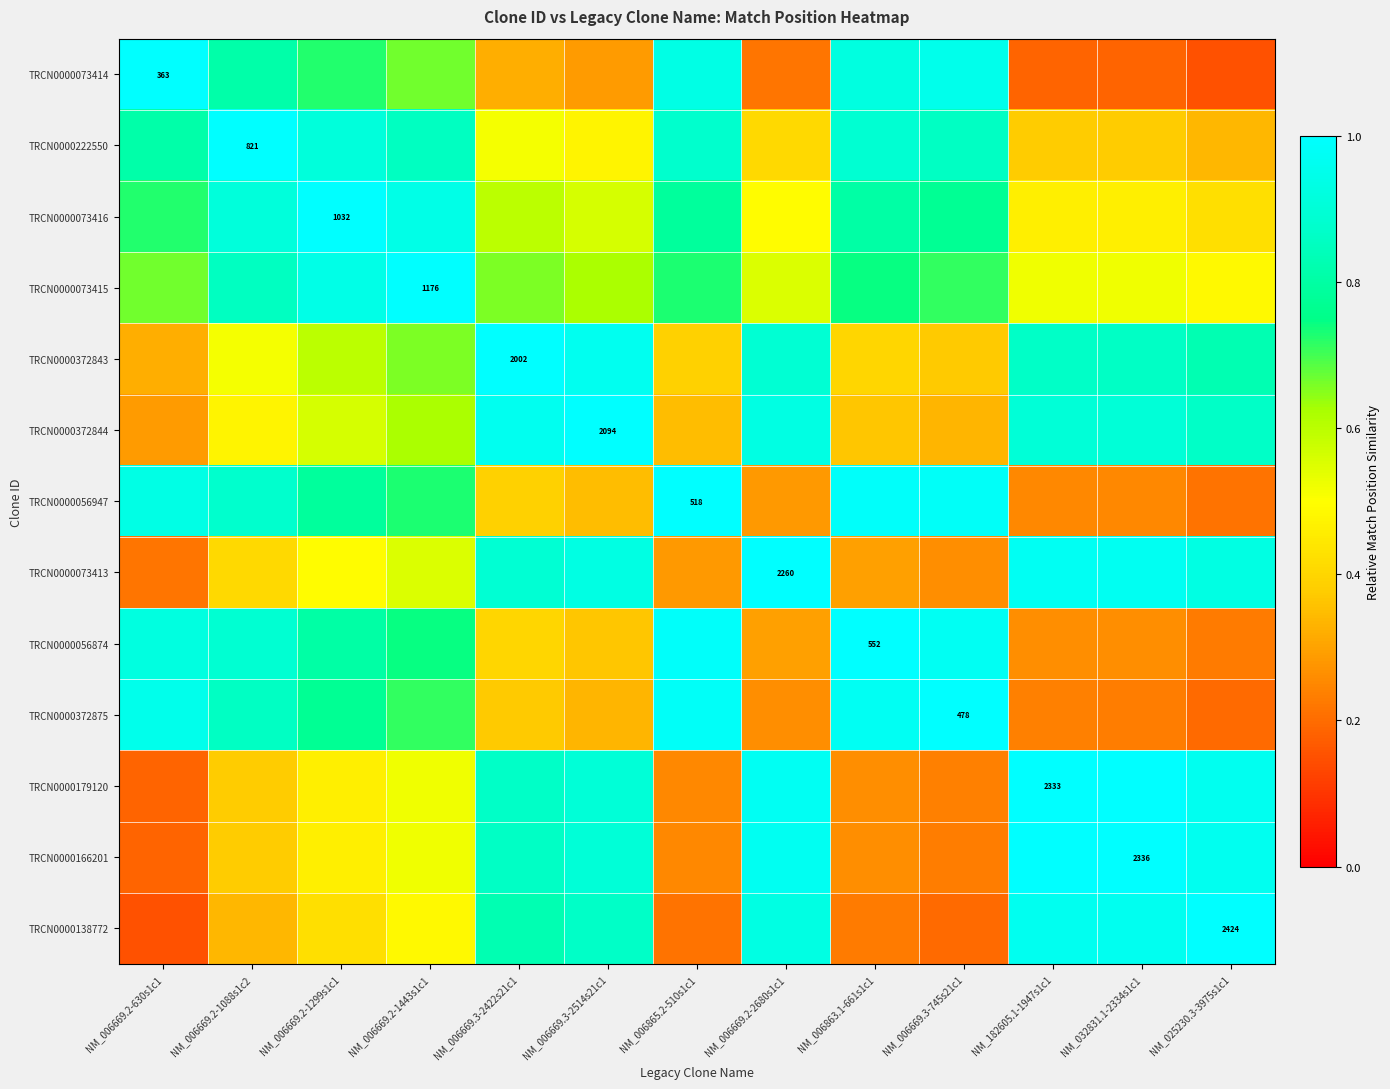

The TRCN0000073416 series shows 0.7 at NM_032831.1-2334s1c1. True or false?

False